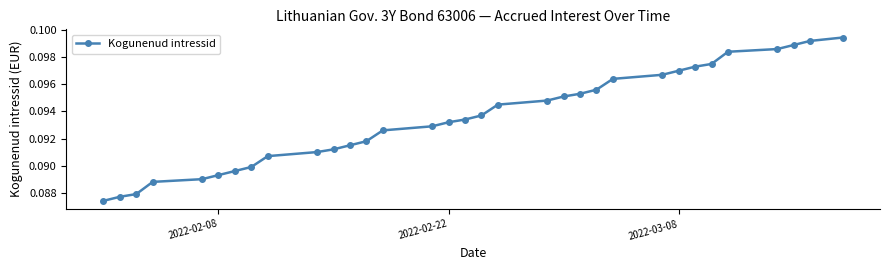

Is this an area chart (filled region under the line)?

No